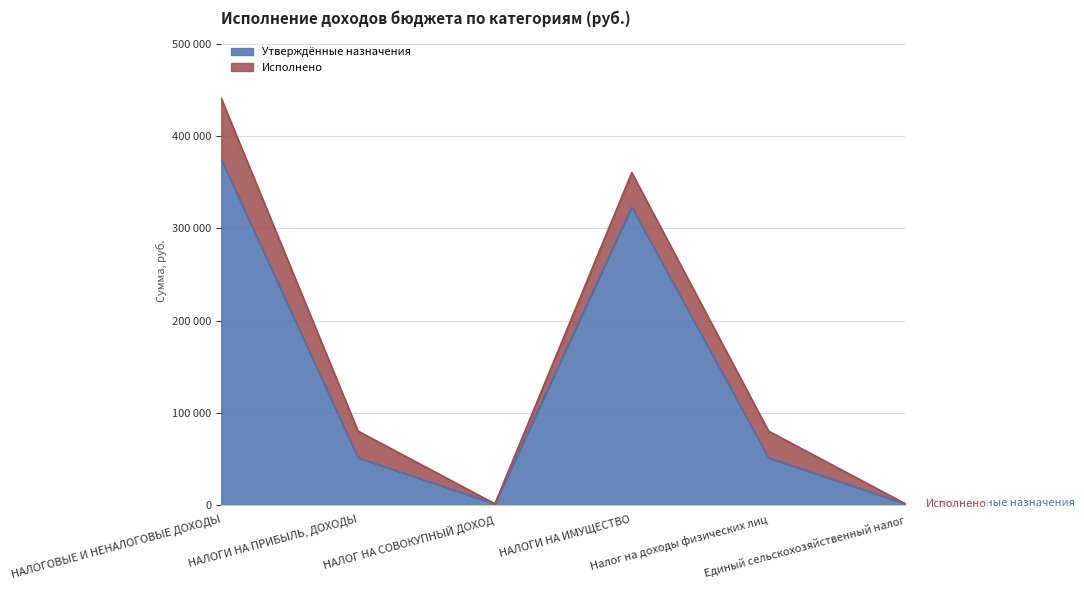

Rank the categories by value from highest to lowest.

НАЛОГОВЫЕ И НЕНАЛОГОВЫЕ ДОХОДЫ, НАЛОГИ НА ИМУЩЕСТВО, НАЛОГИ НА ПРИБЫЛЬ, ДОХОДЫ, Налог на доходы физических лиц, НАЛОГ НА СОВОКУПНЫЙ ДОХОД, Единый сельскохозяйственный налог